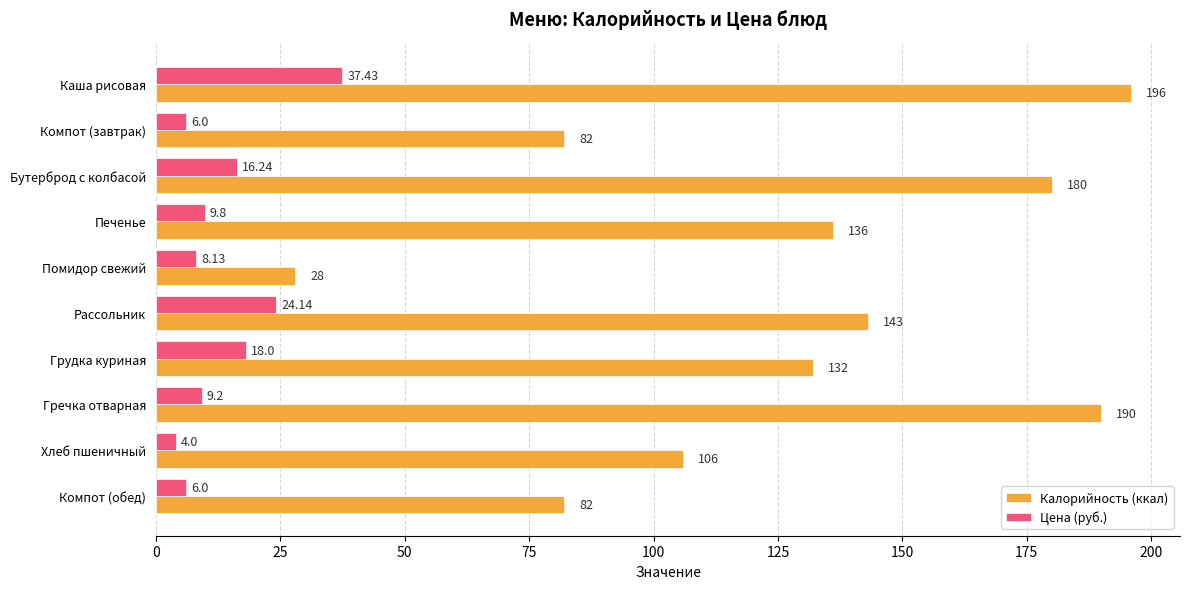

Rank the series at Гречка отварная from highest to lowest value.

Калорийность (ккал), Цена (руб.)